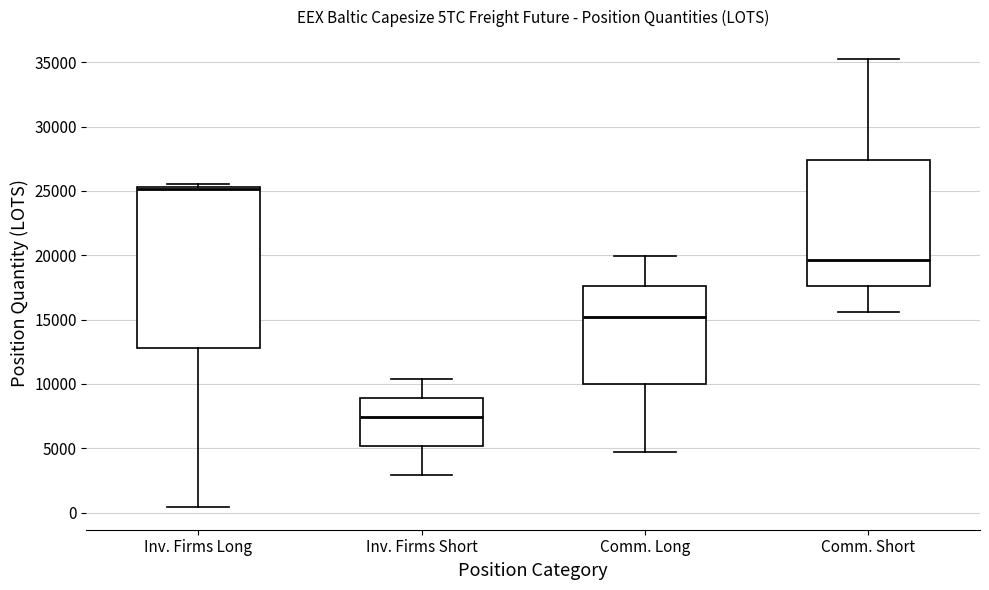

Reading left to right, transcribe this box plot: for each box, give where its median line is, the range the box spans, and where its two whiskers end, as read against the y-axis. The values are not printed on the chart, so give them approximately, as read against the axis.

Inv. Firms Long: median 25000, box 13000 to 25500, whiskers 500 to 25500 (just above the box's upper edge)
Inv. Firms Short: median 7500, box 5000 to 9000, whiskers 3000 to 10500
Comm. Long: median 15000, box 10000 to 17500, whiskers 4500 to 20000
Comm. Short: median 19500, box 17500 to 27500, whiskers 15500 to 35000